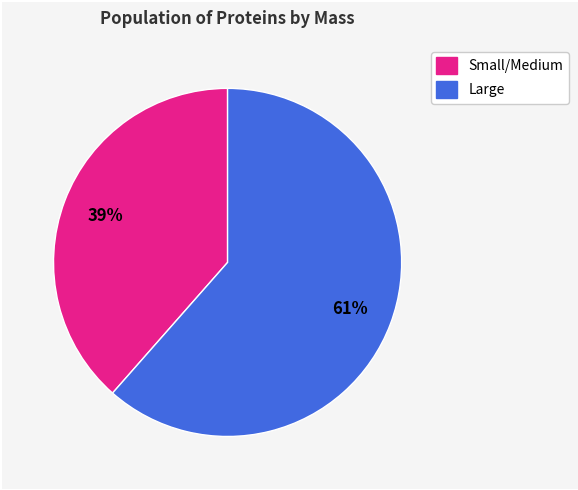

Which slice represents more than half of the pie?

Large